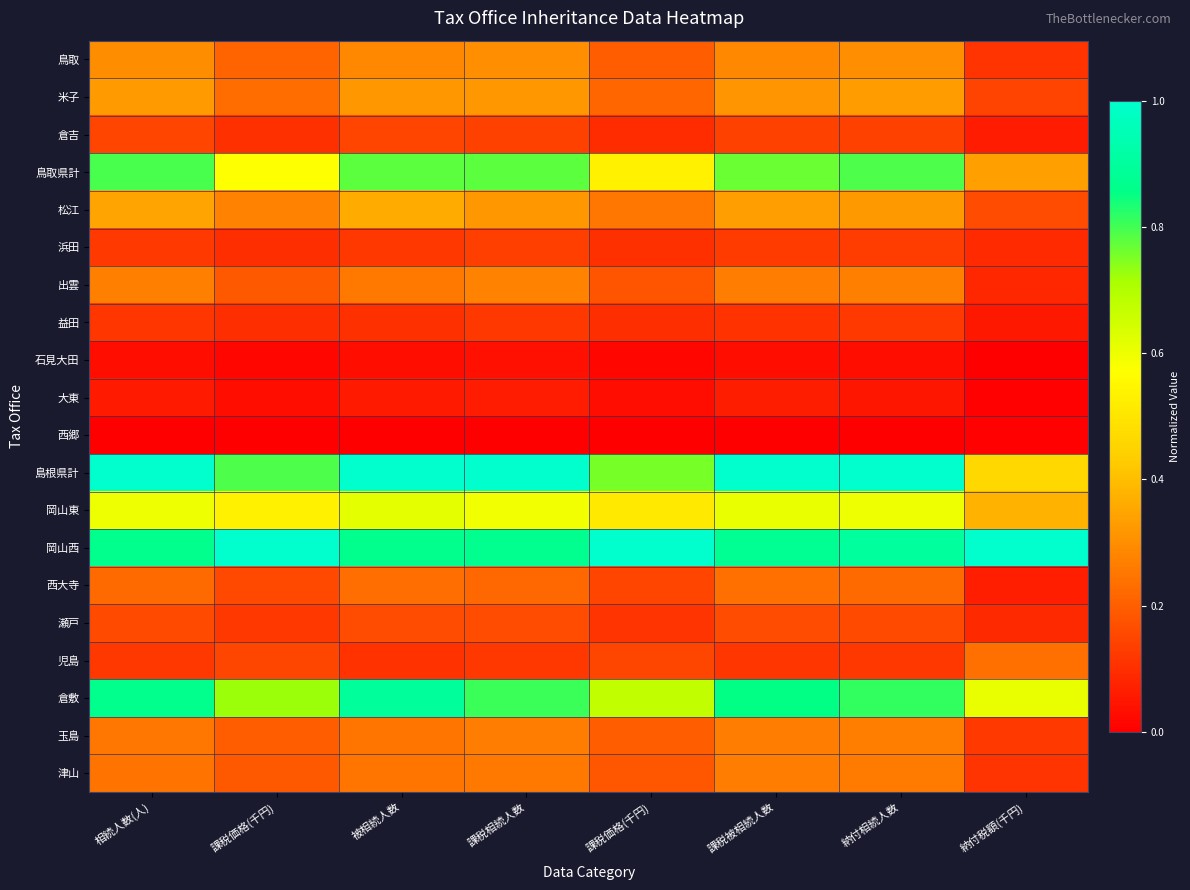

List the series in order of their peak value, lowest first.

西郷, 石見大田, 大東, 益田, 浜田, 倉吉, 瀬戸, 児島, 西大寺, 津山, 玉島, 出雲, 鳥取, 米子, 松江, 岡山東, 鳥取県計, 倉敷, 島根県計, 岡山西